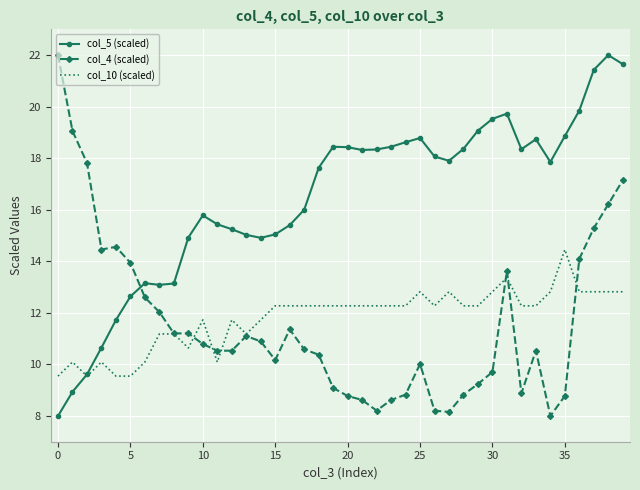

Which series has the largest total across all categories?

col_5 (scaled)